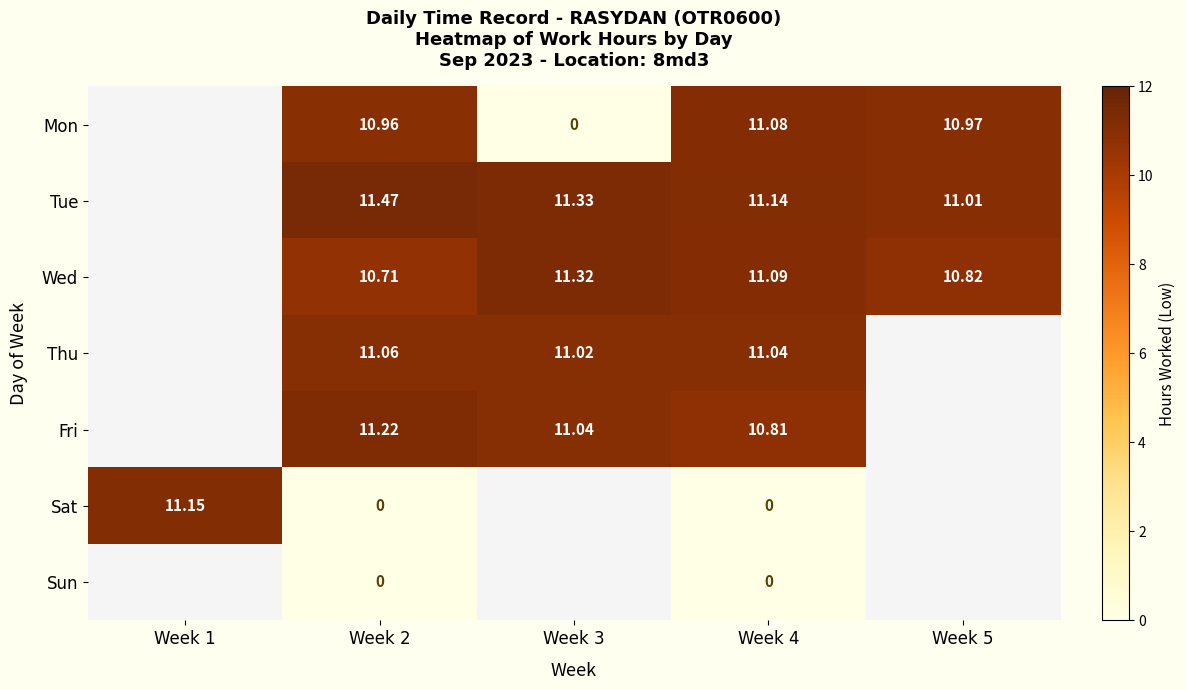

How many series are shown in this chart?

7